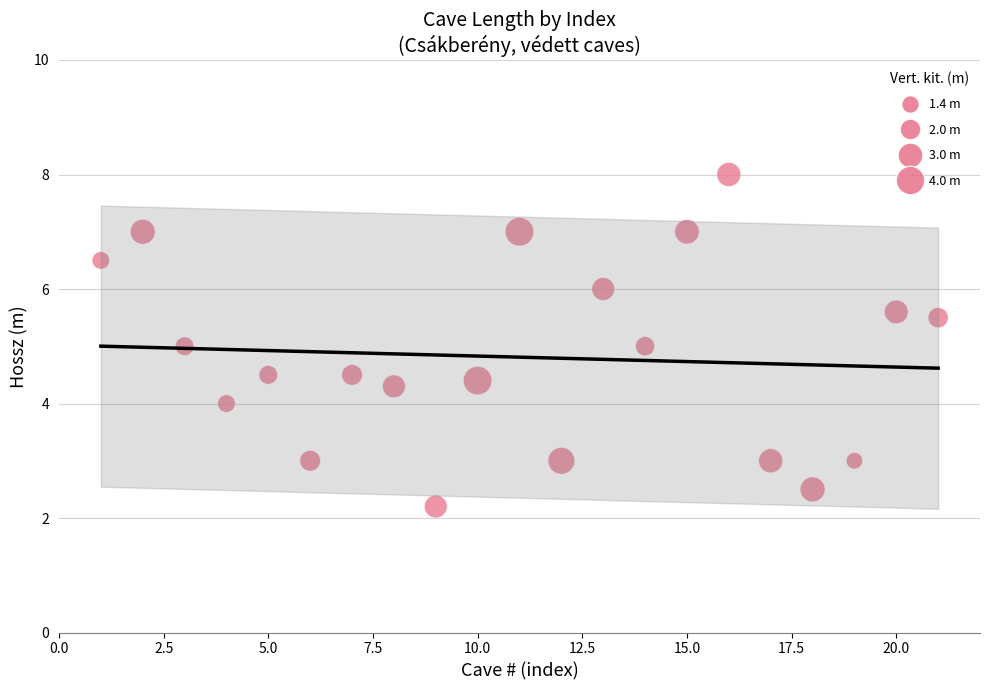

What is the range of Y values (max minus min)?

5.8